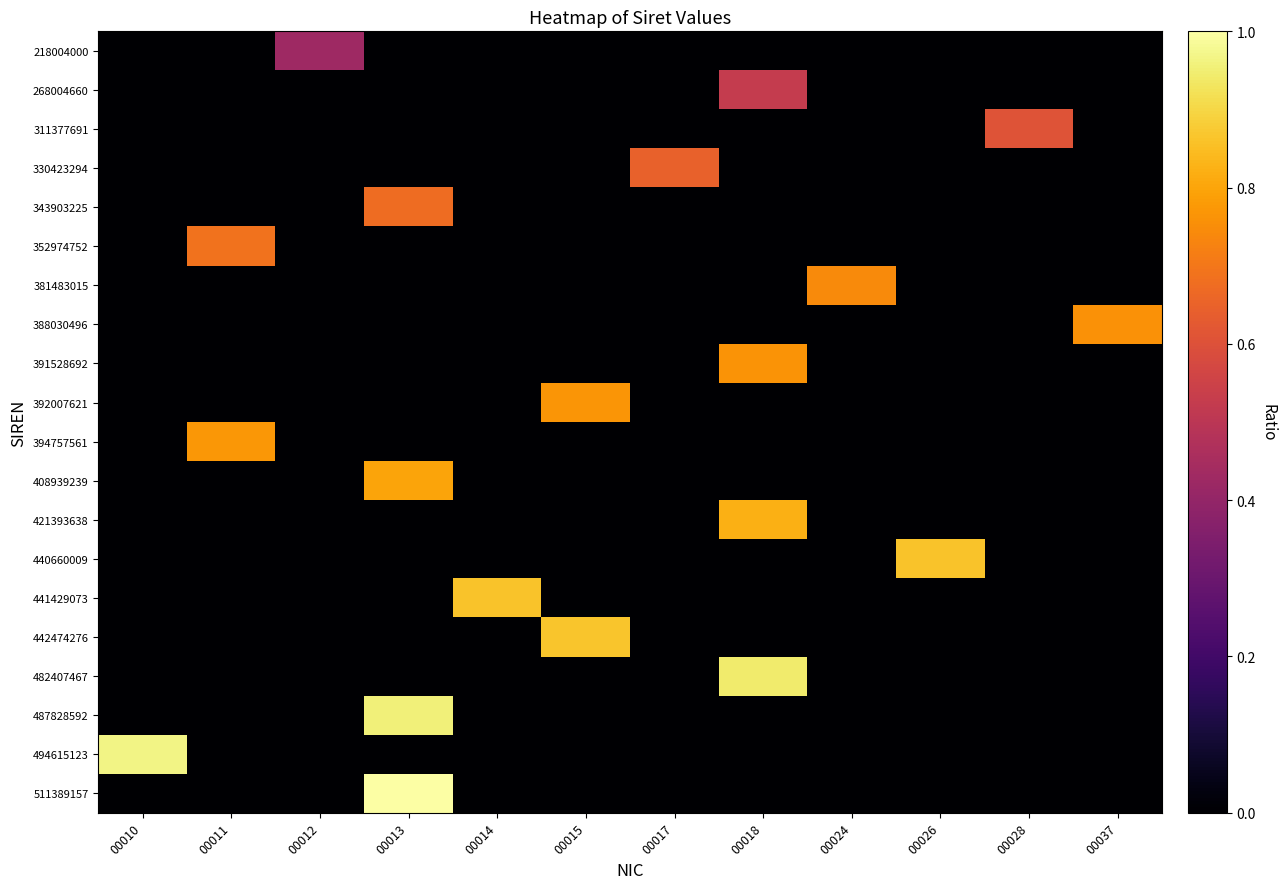

At how many categories does at least one series exceed 0?

12